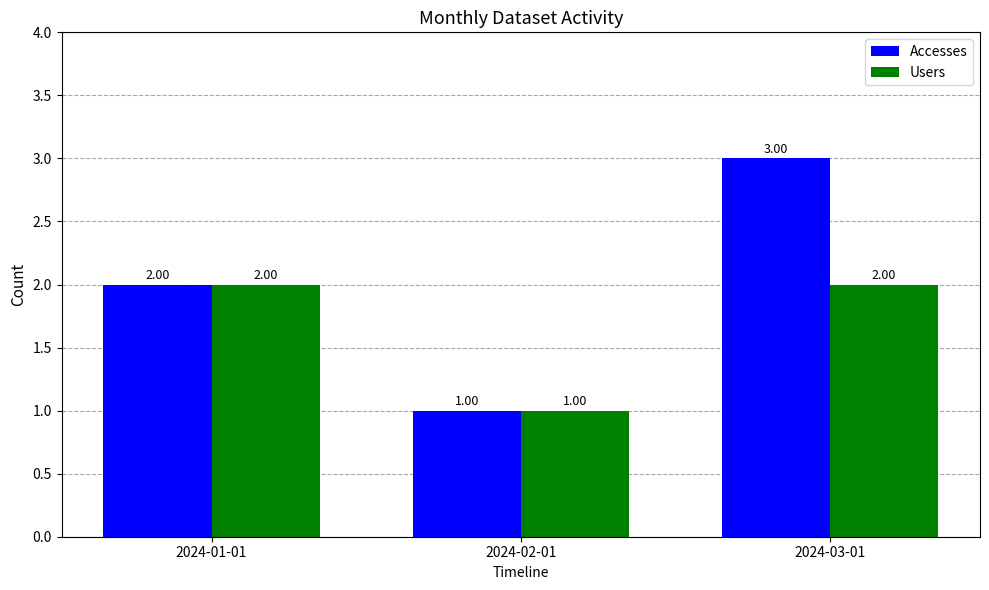

Which series has the widest spread of values?

Accesses